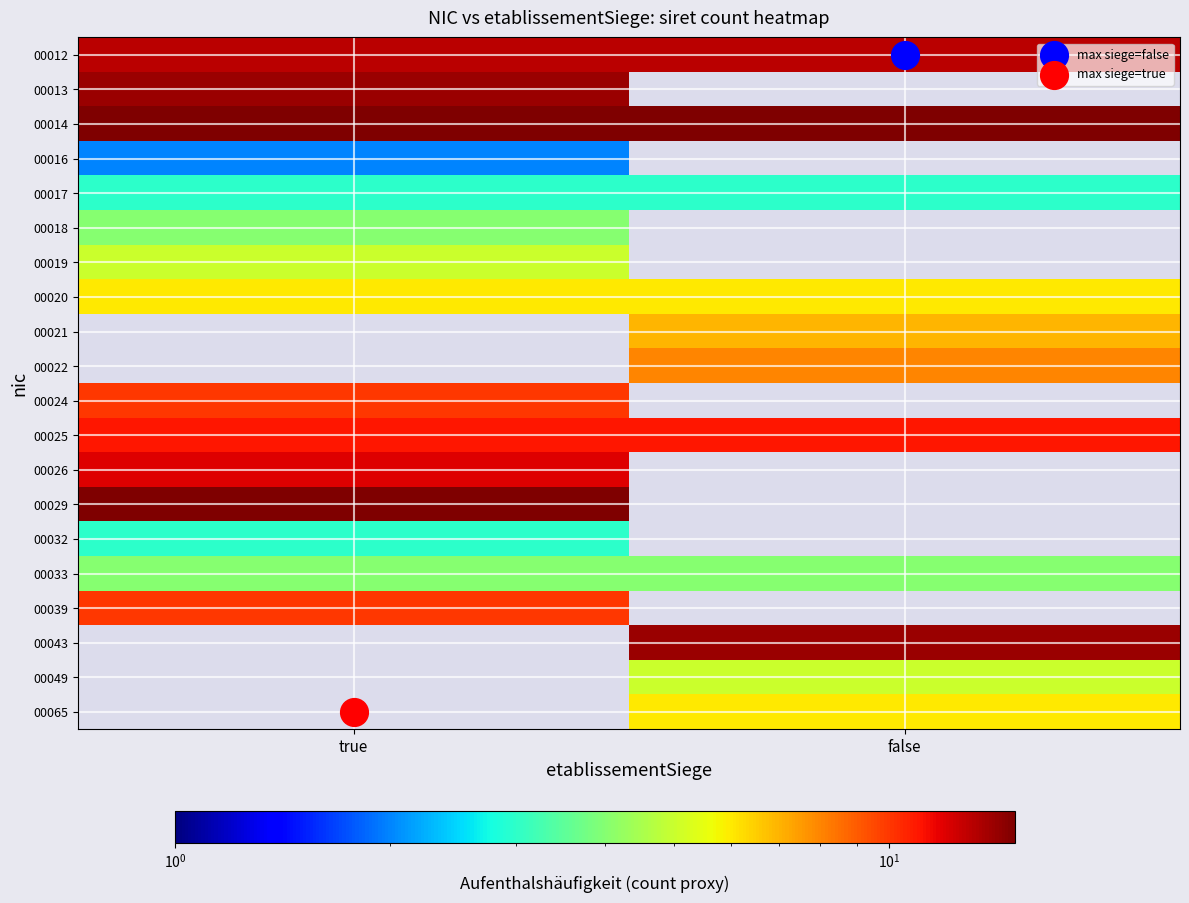

Count the number of data series in this chart.

20